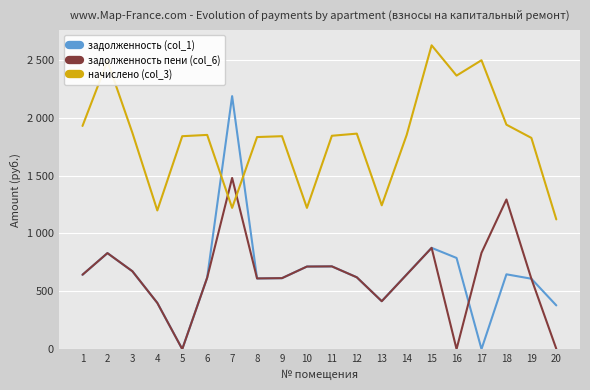

Where is начислено (col_3) nearest to the value 1873?

3